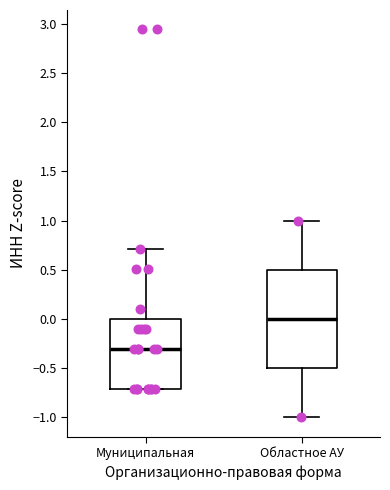

Reading left to right, read every box against the y-axis: the position of its median line, the range the box covers, and the ends of its whiskers. The values are not printed on the chart, so give them approximately, as read against the axis.

Муниципальная: median -0.3, box -0.7 to 0.0, whiskers -0.7 to 0.7
Областное АУ: median 0.0, box -0.5 to 0.5, whiskers -1.0 to 1.0